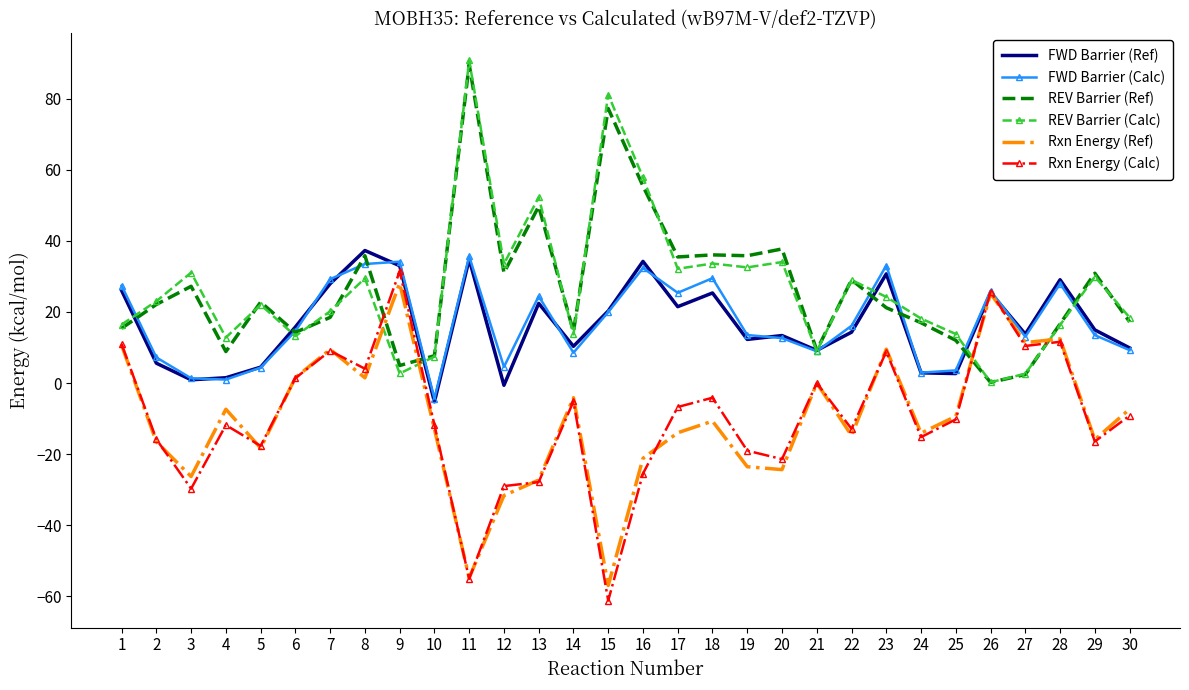

What is the approximate value of Rxn Energy (Calc) at 27?

10.4